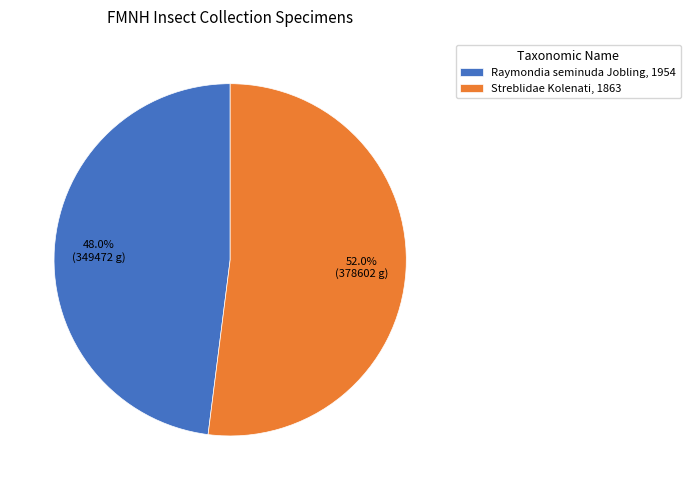

Do Raymondia seminuda Jobling, 1954 and Streblidae Kolenati, 1863 together represent more than half of the pie?

Yes